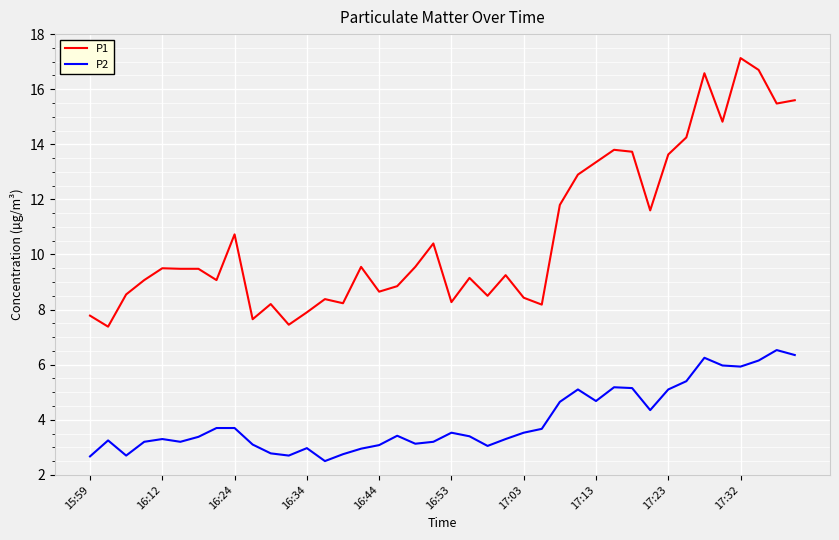

Which series has the largest total across all categories?

P1